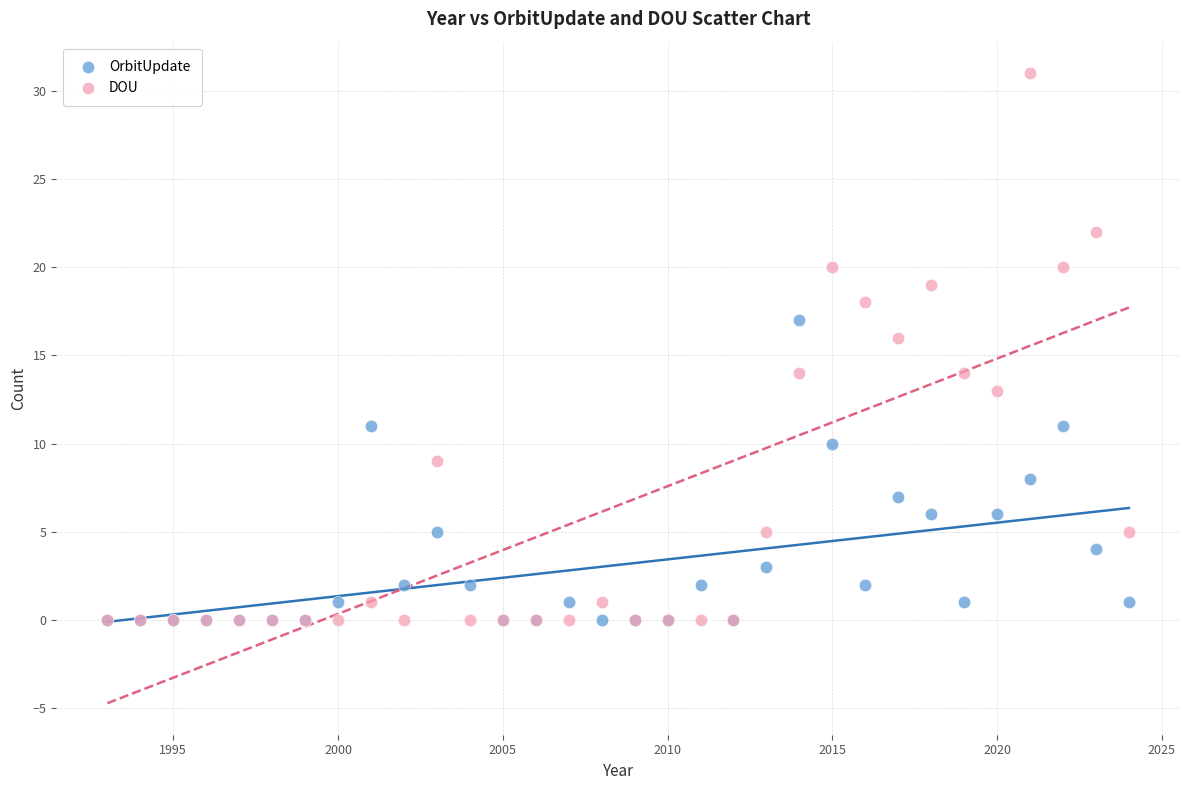

What are all the series names shown in the legend?

OrbitUpdate, DOU